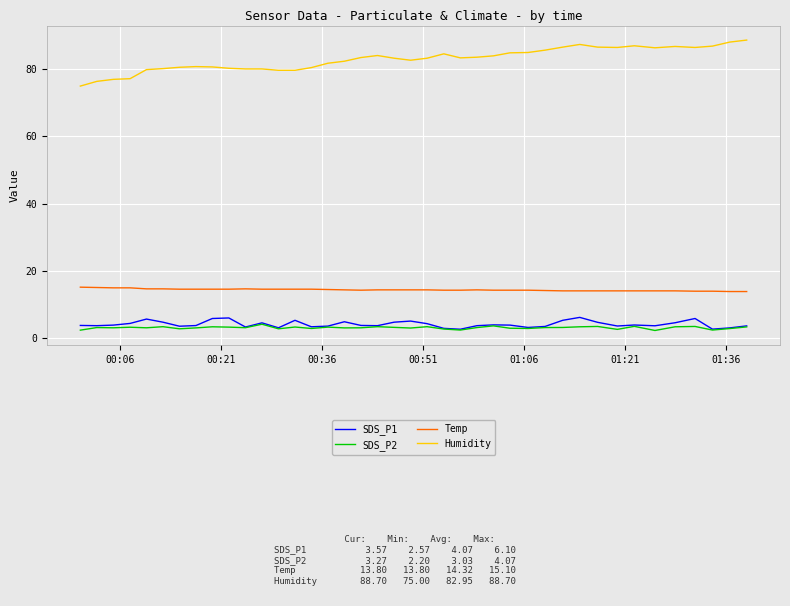

True or false: Humidity and SDS_P1 intersect in this chart.

False